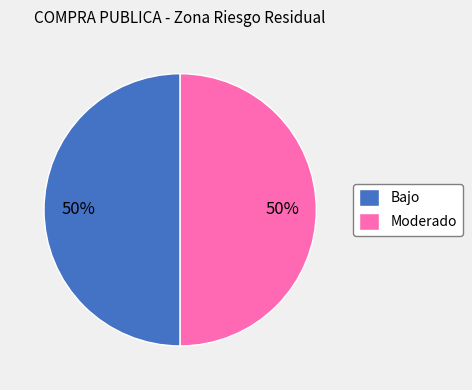

What is the ratio of the value at Bajo to the value at Moderado?

1.0